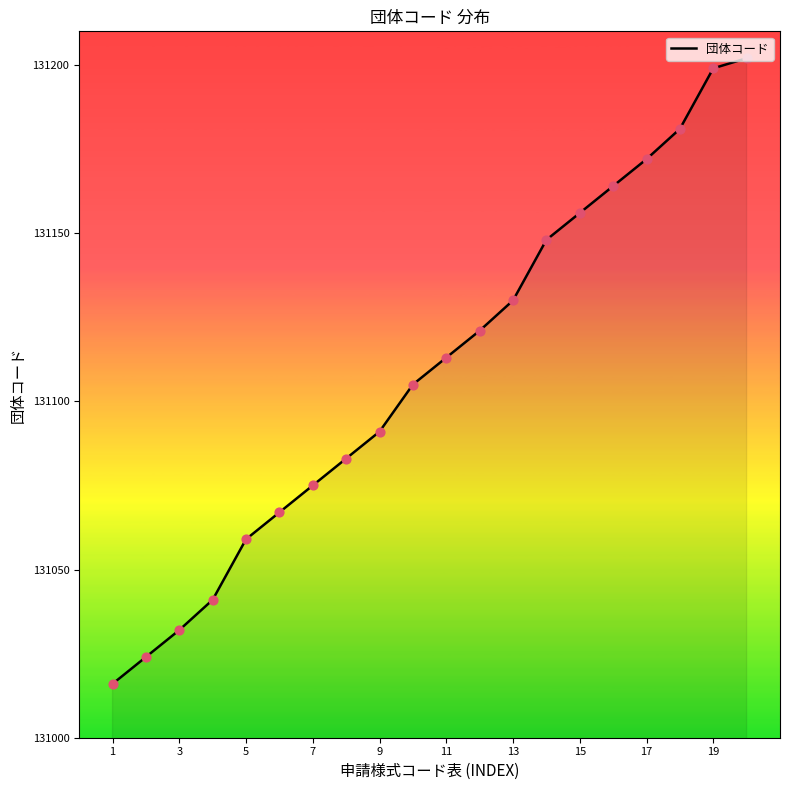

What is the difference between the maximum and minimum values?

186